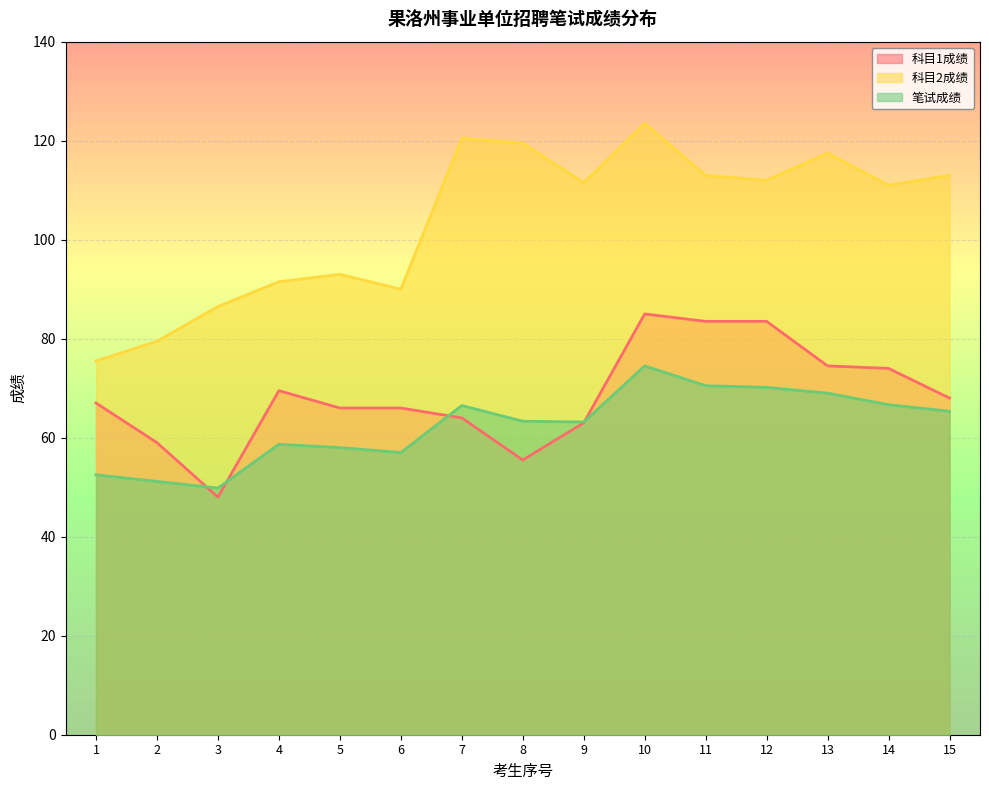

In 科目2成绩, how many points are higher than both neighbors (excluding endpoints)?

4